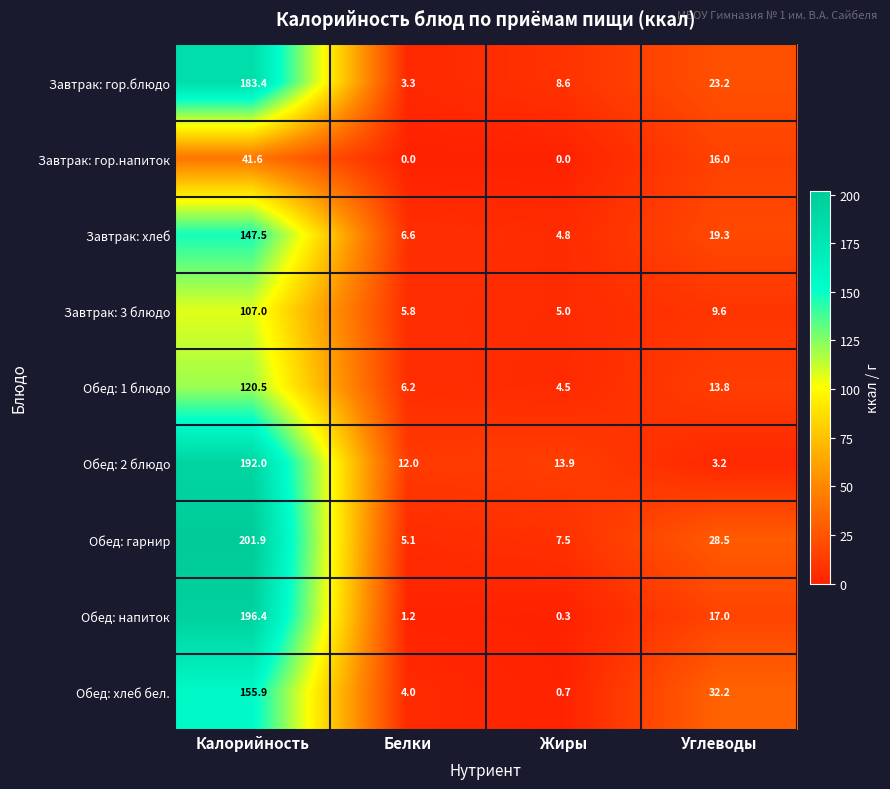

What is the maximum value shown in the chart?

201.9